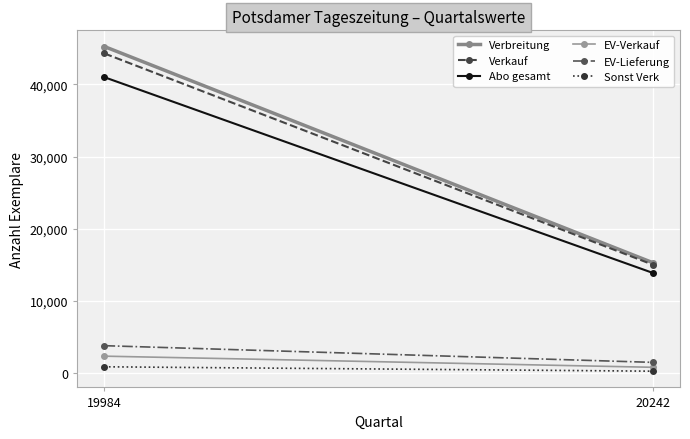

How many lines are shown in the chart?

6